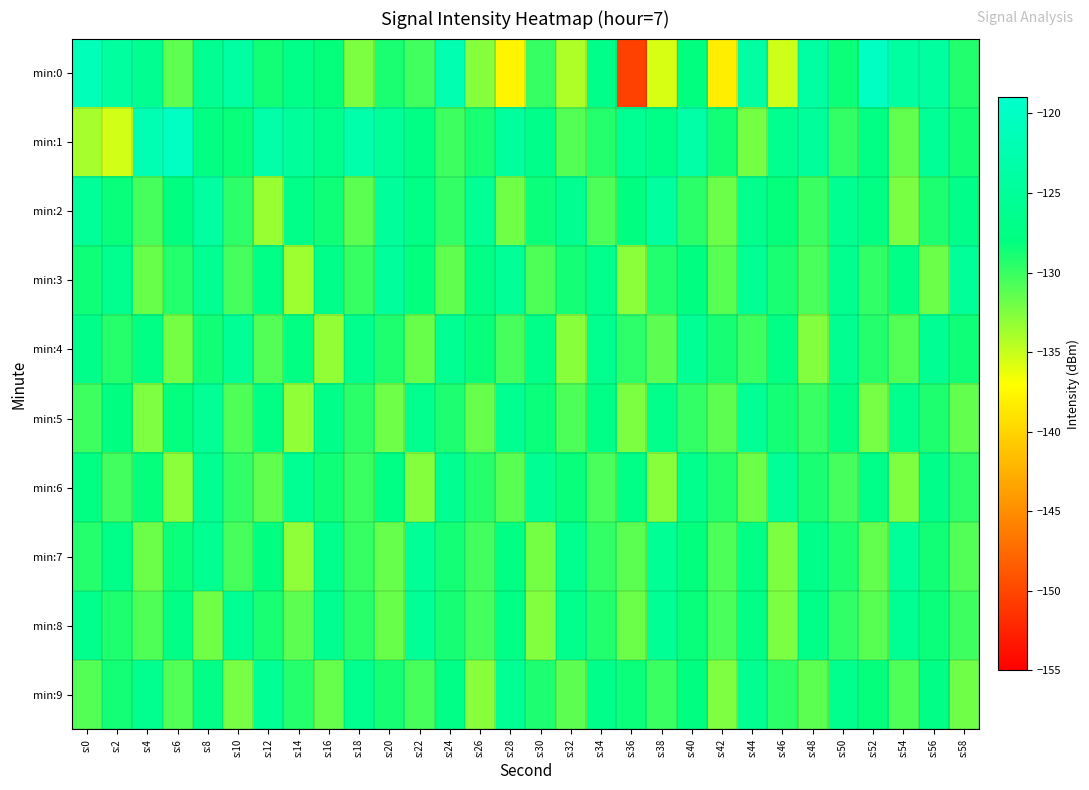

Count the number of categories in the chart.

30